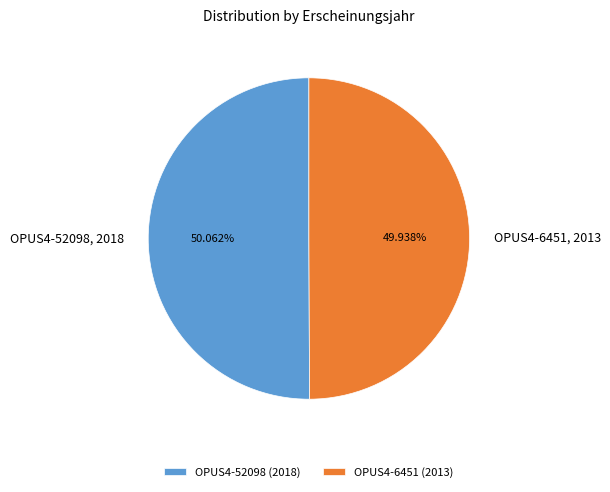

Is there a majority slice in this chart?

Yes